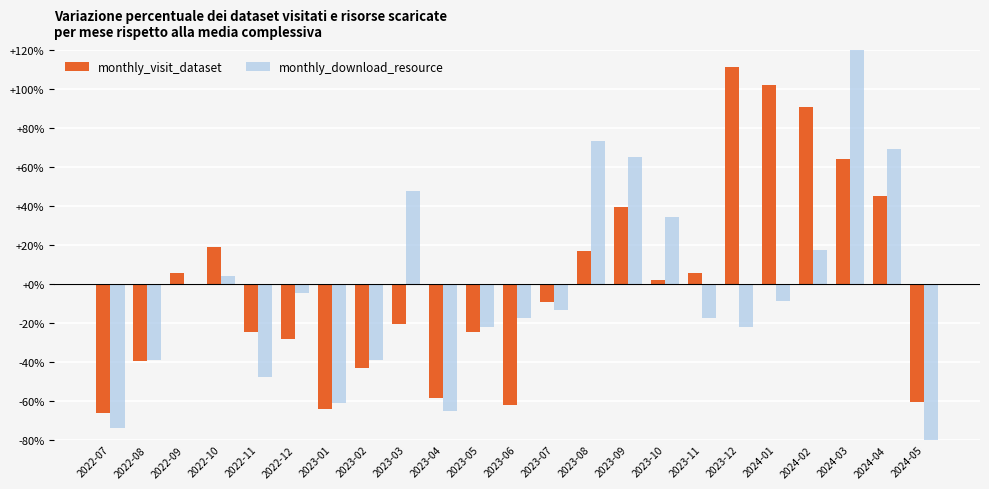

The monthly_visit_dataset series shows 45.3 at 2024-04. True or false?

True